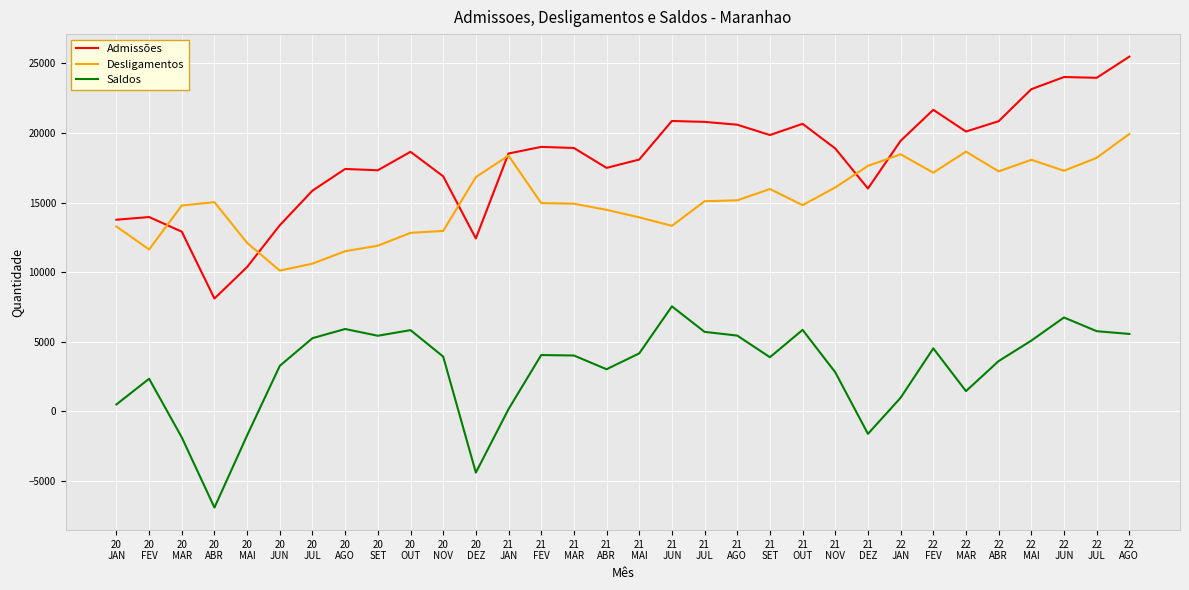

List the series in order of their overall mean, highest first.

Admissões, Desligamentos, Saldos